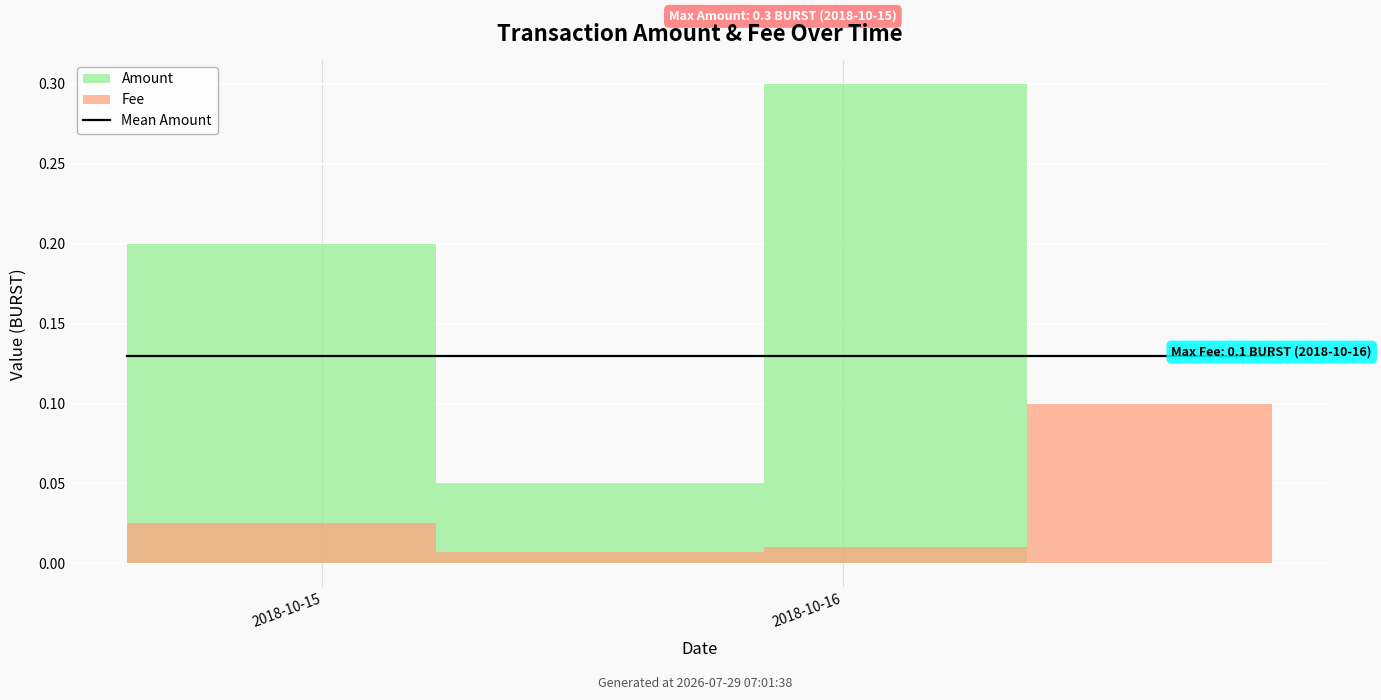

At which label does Amount reach its minimum?

2018-10-16 19:44:57